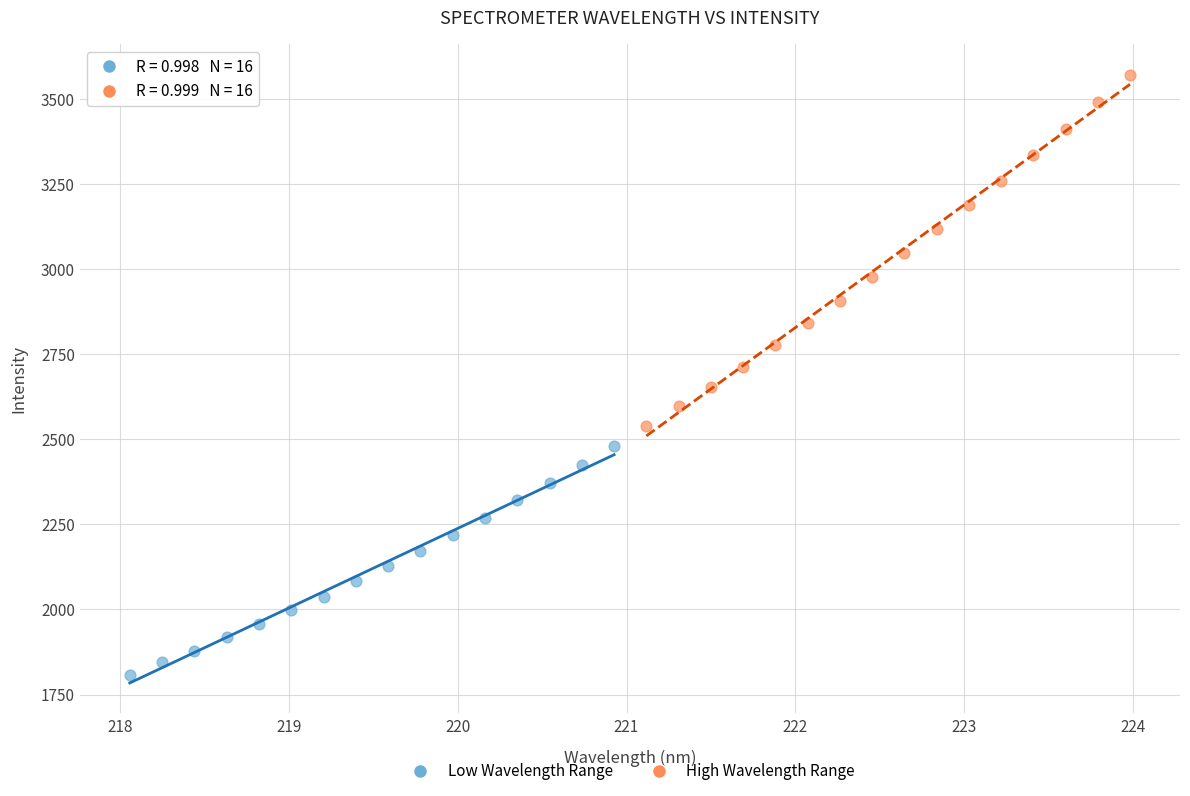

Which series reaches the minimum Y coordinate?

Low Wavelength Range